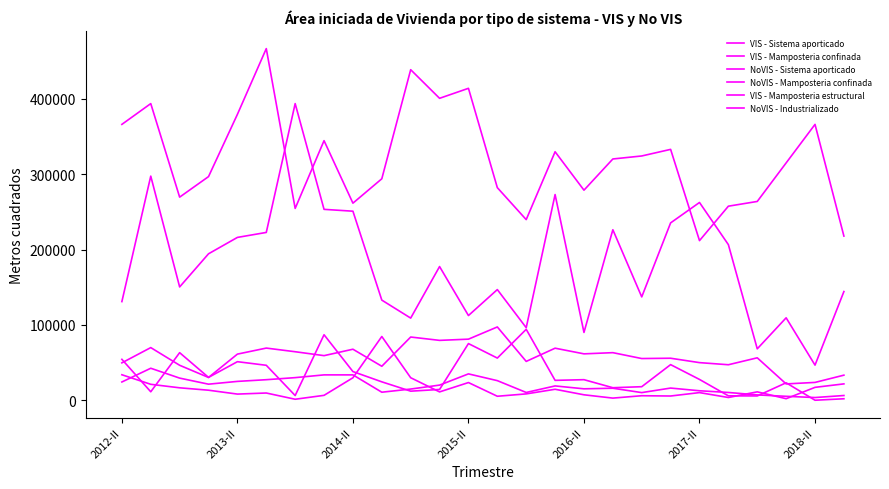

How many lines are shown in the chart?

6